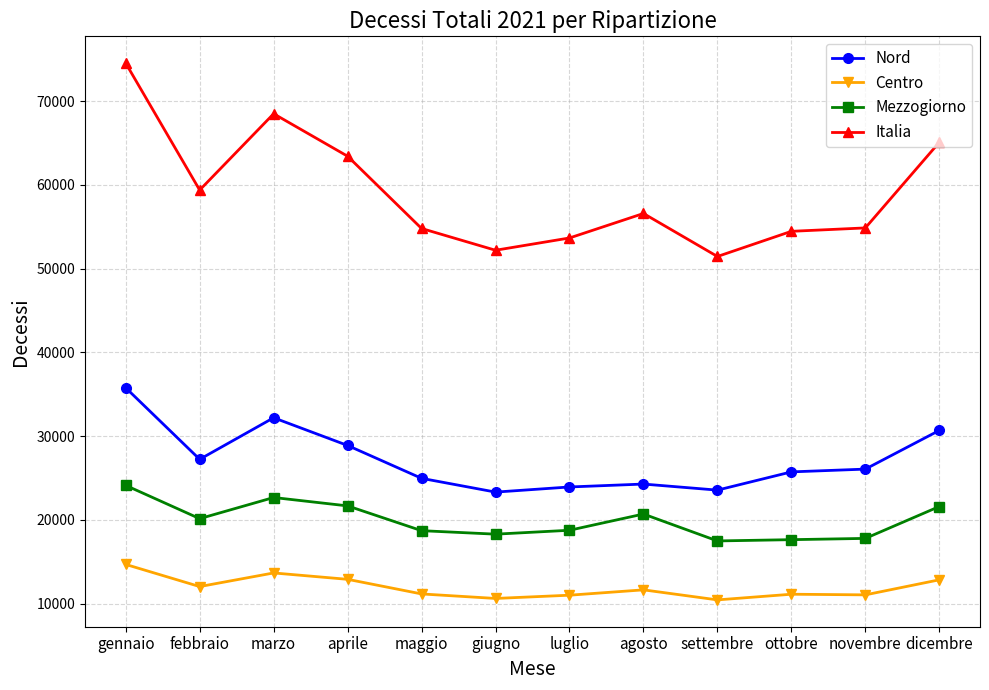

How many data points does each series have?

12